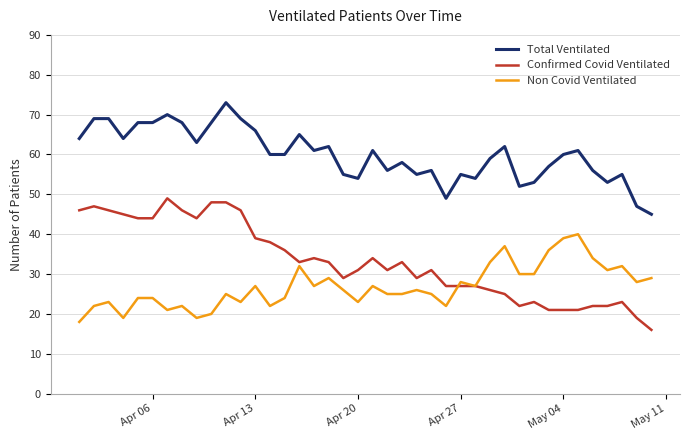

Which series has the largest total across all categories?

Total Ventilated